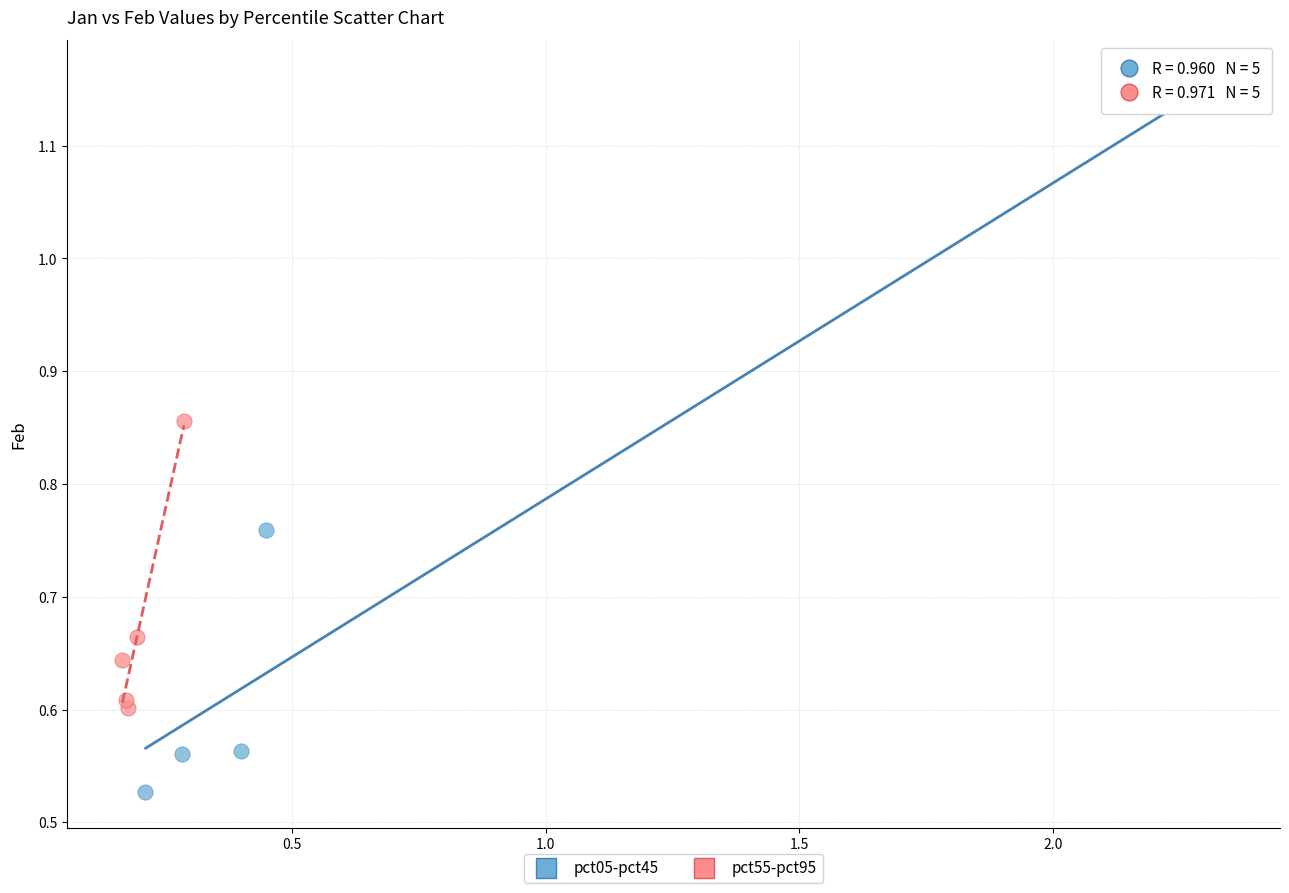

Which series contains the highest Y value?

pct05-pct45